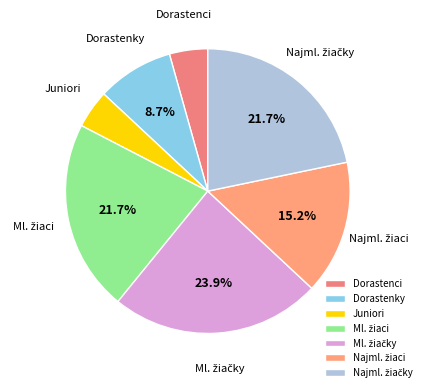

Is there a majority slice in this chart?

No